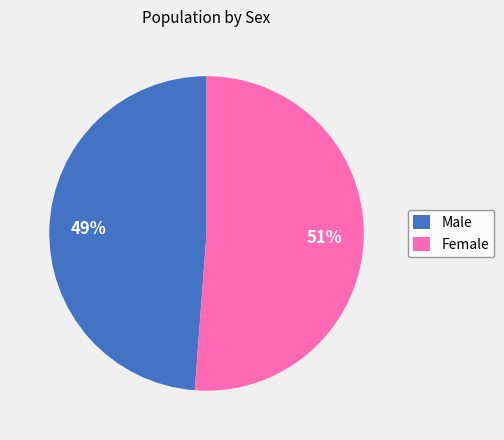

Between Male and Female, which is larger?

Female